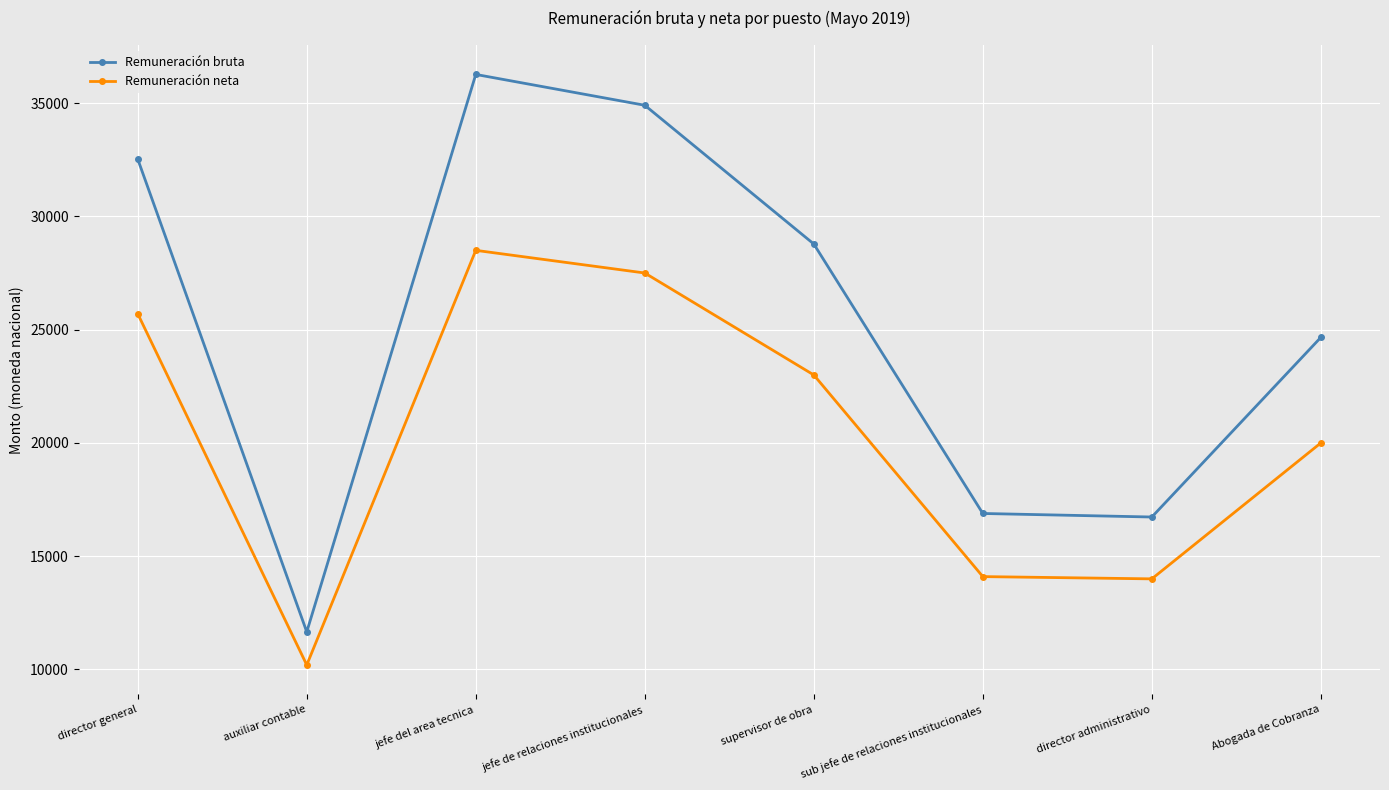

At which category does Remuneración bruta reach its first local valley?

auxiliar contable